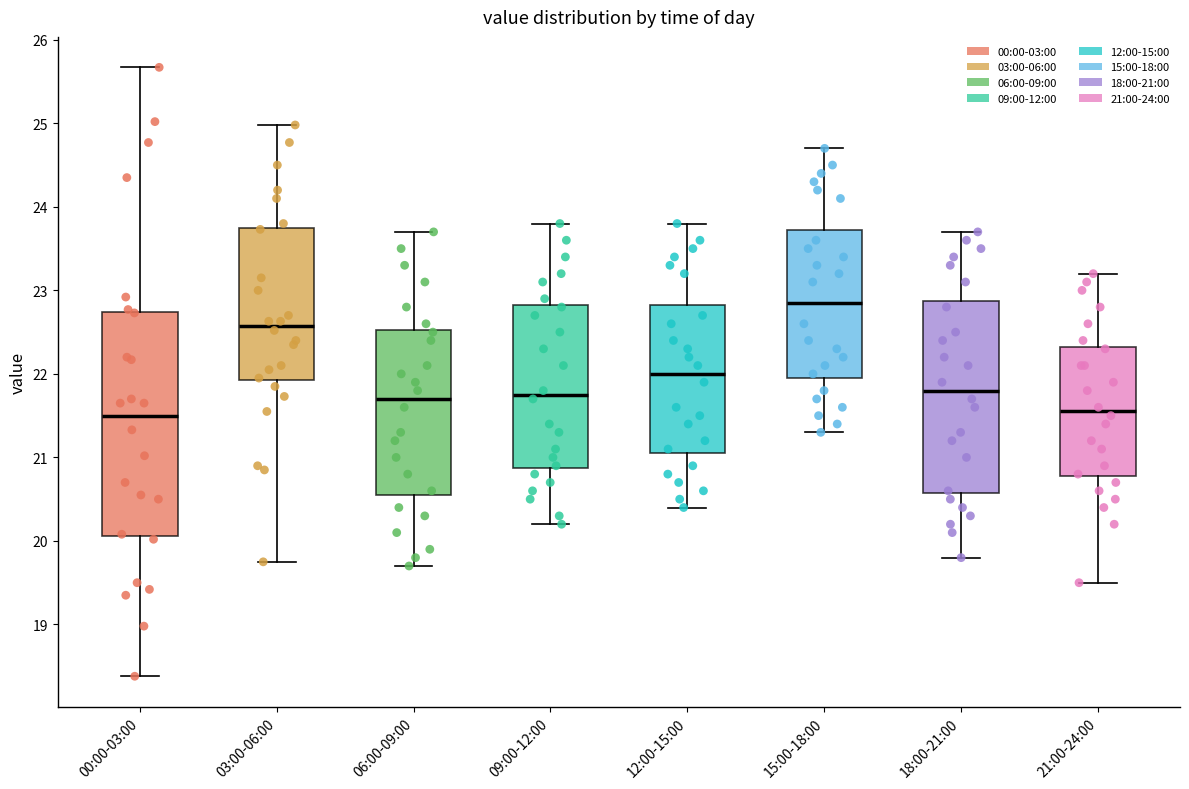

Reading left to right, transcribe this box plot: for each box, give where its median line is, the range the box spans, and where its two whiskers end, as read against the y-axis. The values are not printed on the chart, so give them approximately, as read against the axis.

00:00-03:00: median 21.5, box 20.1 to 22.7, whiskers 18.4 to 25.7
03:00-06:00: median 22.6, box 21.9 to 23.7, whiskers 19.8 to 25.0
06:00-09:00: median 21.7, box 20.6 to 22.5, whiskers 19.7 to 23.7
09:00-12:00: median 21.8, box 20.9 to 22.8, whiskers 20.2 to 23.8
12:00-15:00: median 22.0, box 21.1 to 22.8, whiskers 20.4 to 23.8
15:00-18:00: median 22.9, box 22.0 to 23.7, whiskers 21.3 to 24.7
18:00-21:00: median 21.8, box 20.6 to 22.9, whiskers 19.8 to 23.7
21:00-24:00: median 21.6, box 20.8 to 22.3, whiskers 19.5 to 23.2